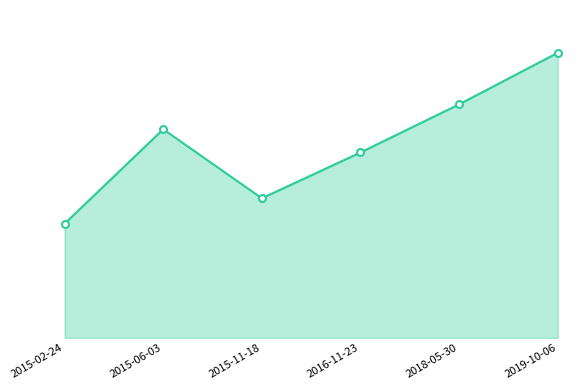

What is the difference between the values at 2015-02-24 and 2019-10-06?

1694